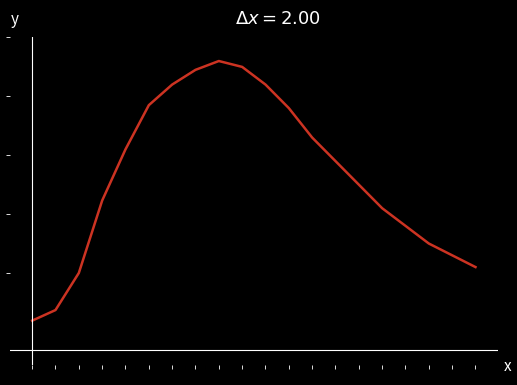

Reading left to right, extract all data points from this chart.

14.2	14.4	15.0	16.2	17.1	17.9	18.2	18.4	18.6	18.5	18.2	17.8	17.3	16.9	16.5	16.1	15.8	15.5	15.3	15.1